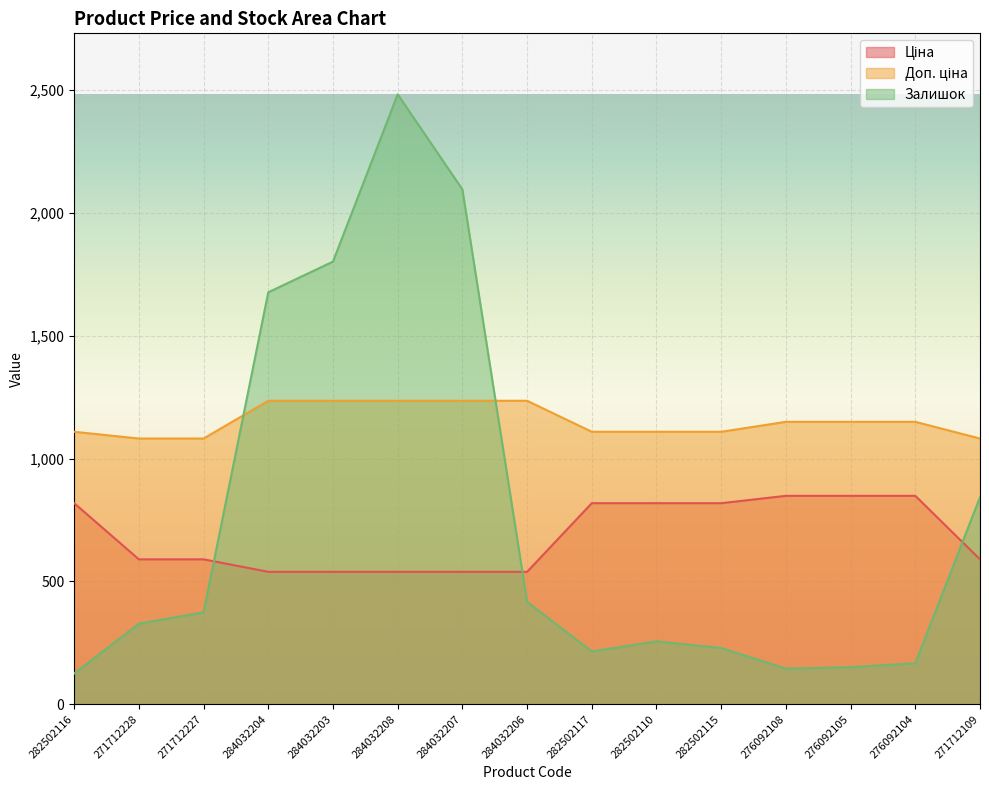

Which series has the largest total across all categories?

Доп. ціна